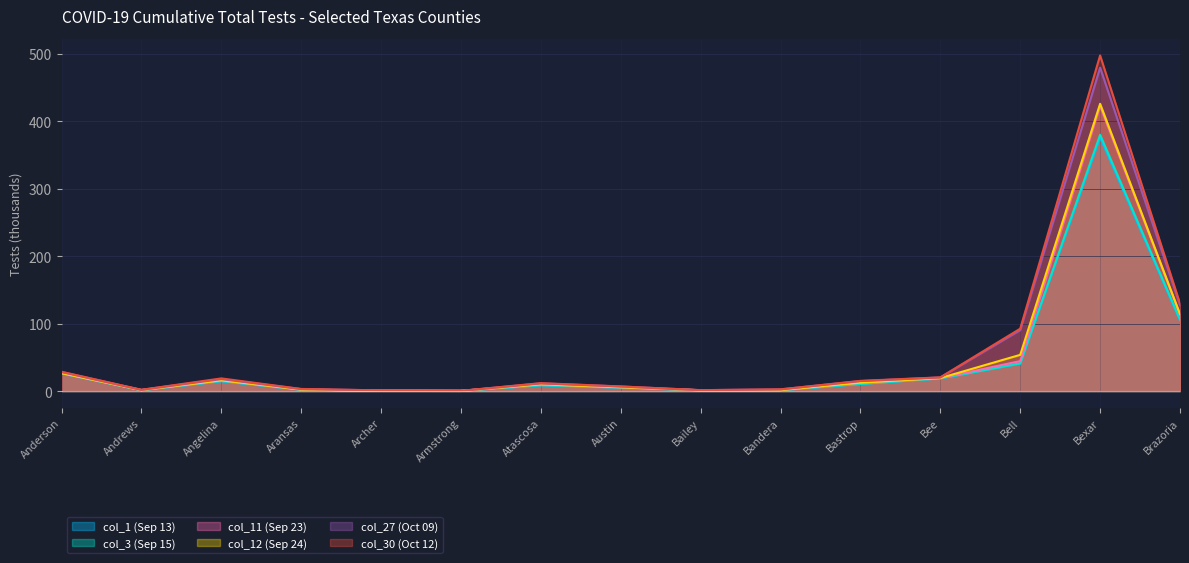

What is the value of the col_1 (Sep 13) point at the 5th from the left?

0.4